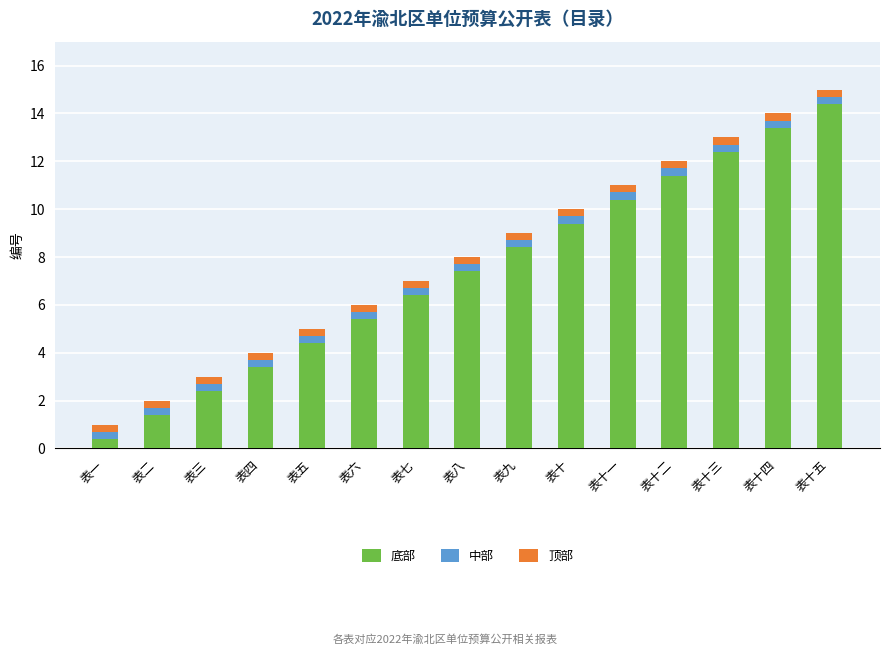

What is the lowest value of the 底部 series?

0.4